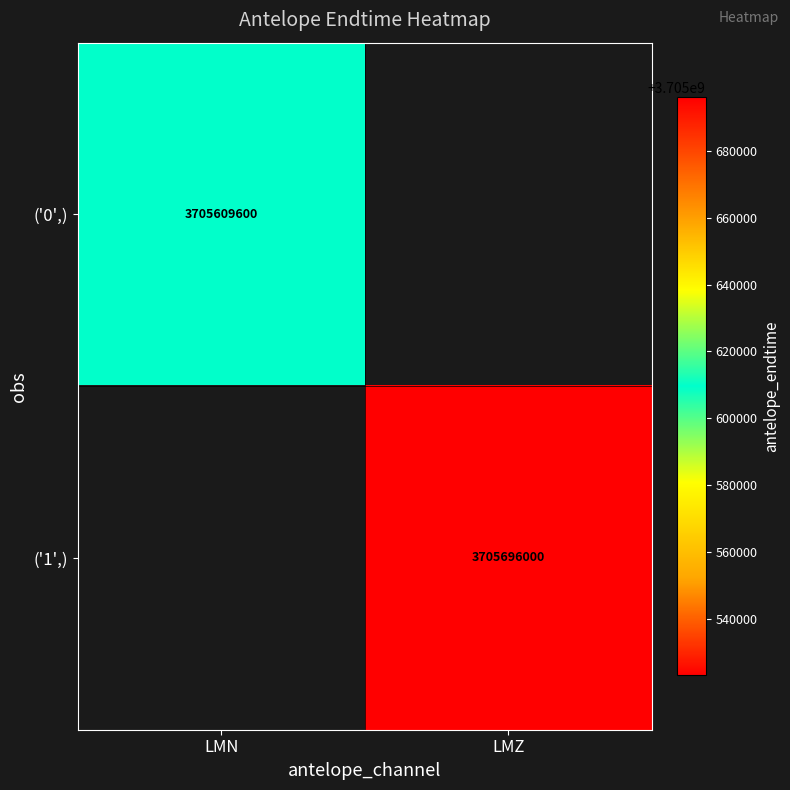

Is it true that ('1',) equals 3705696000 at LMZ?

True